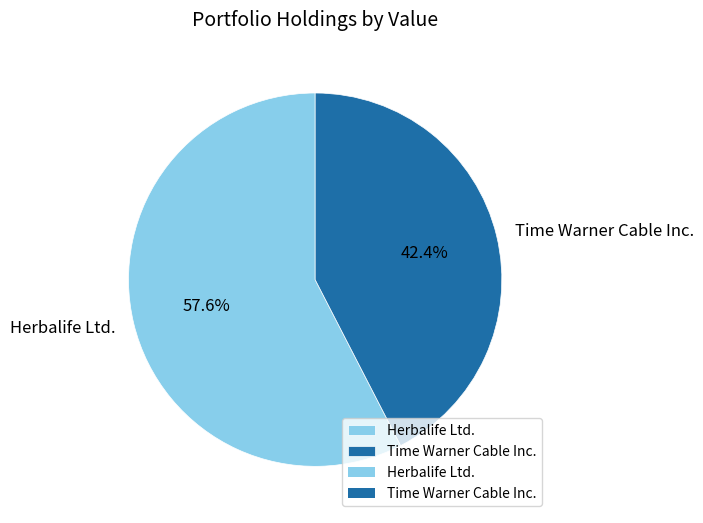

How many segments does this pie chart have?

2